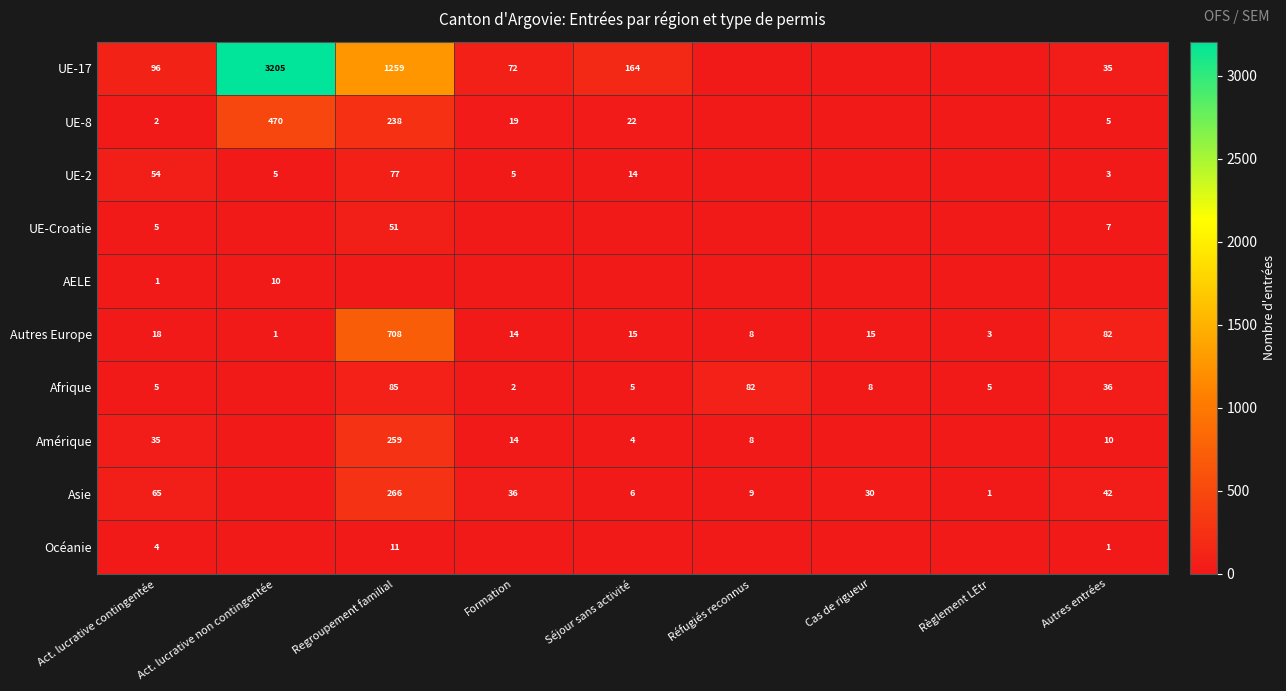

How many categories are shown in the chart?

9